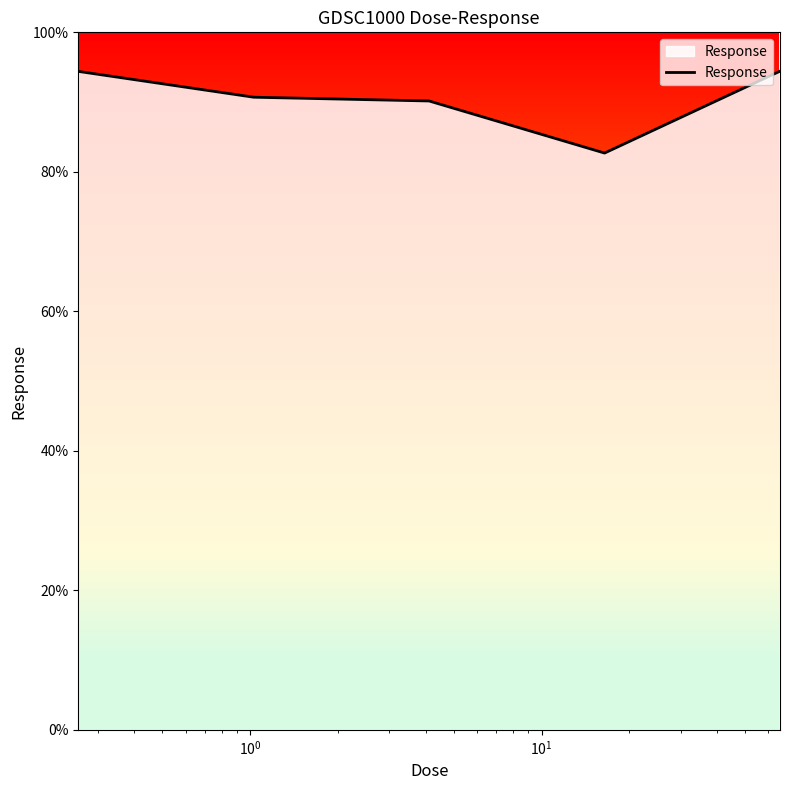

What is the sum of all values?

452.4